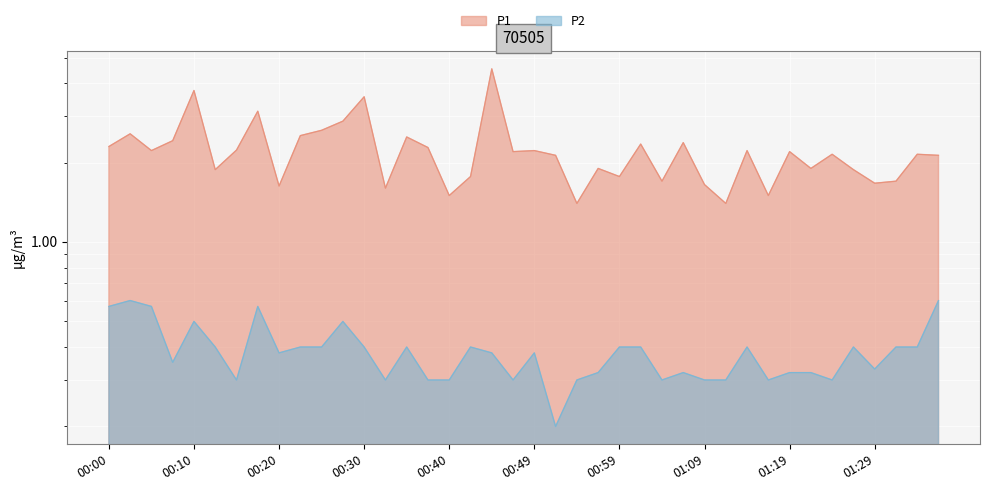

What is the difference between the second highest and minimum values in the P2 series?

0.4